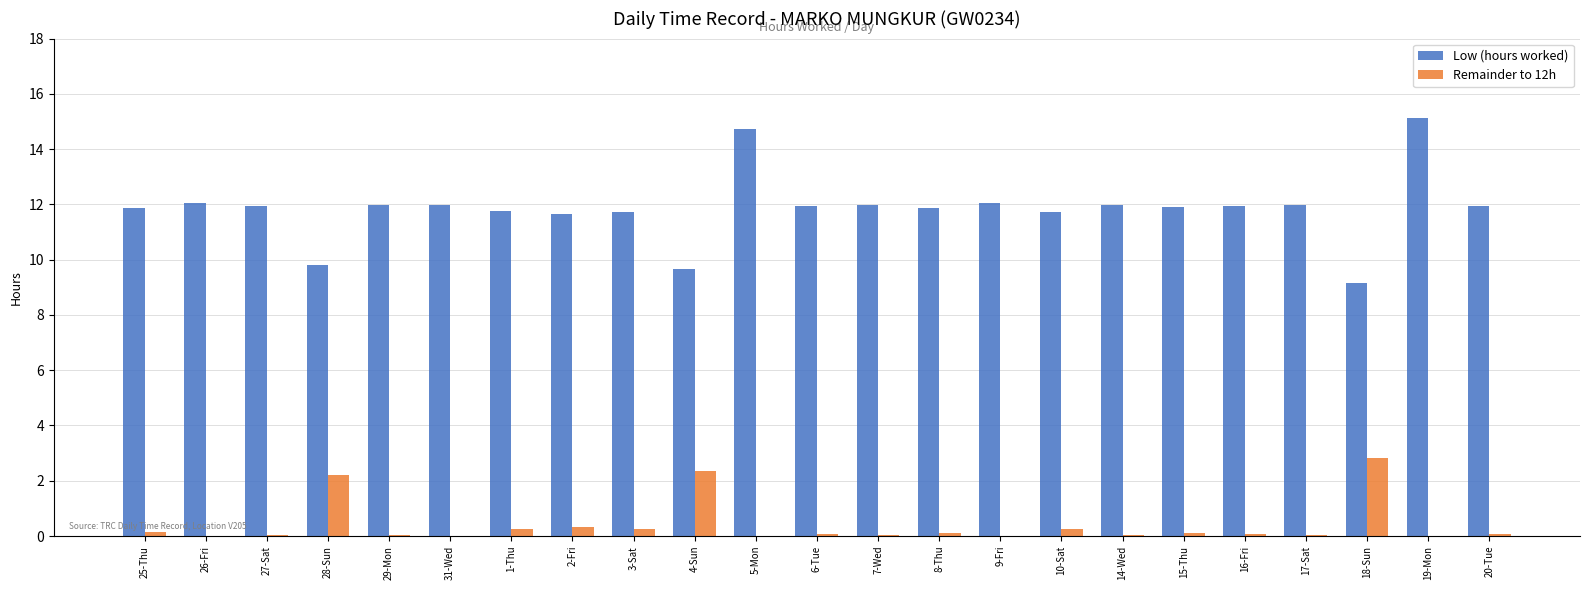

Which series has the largest total across all categories?

Low (hours worked)